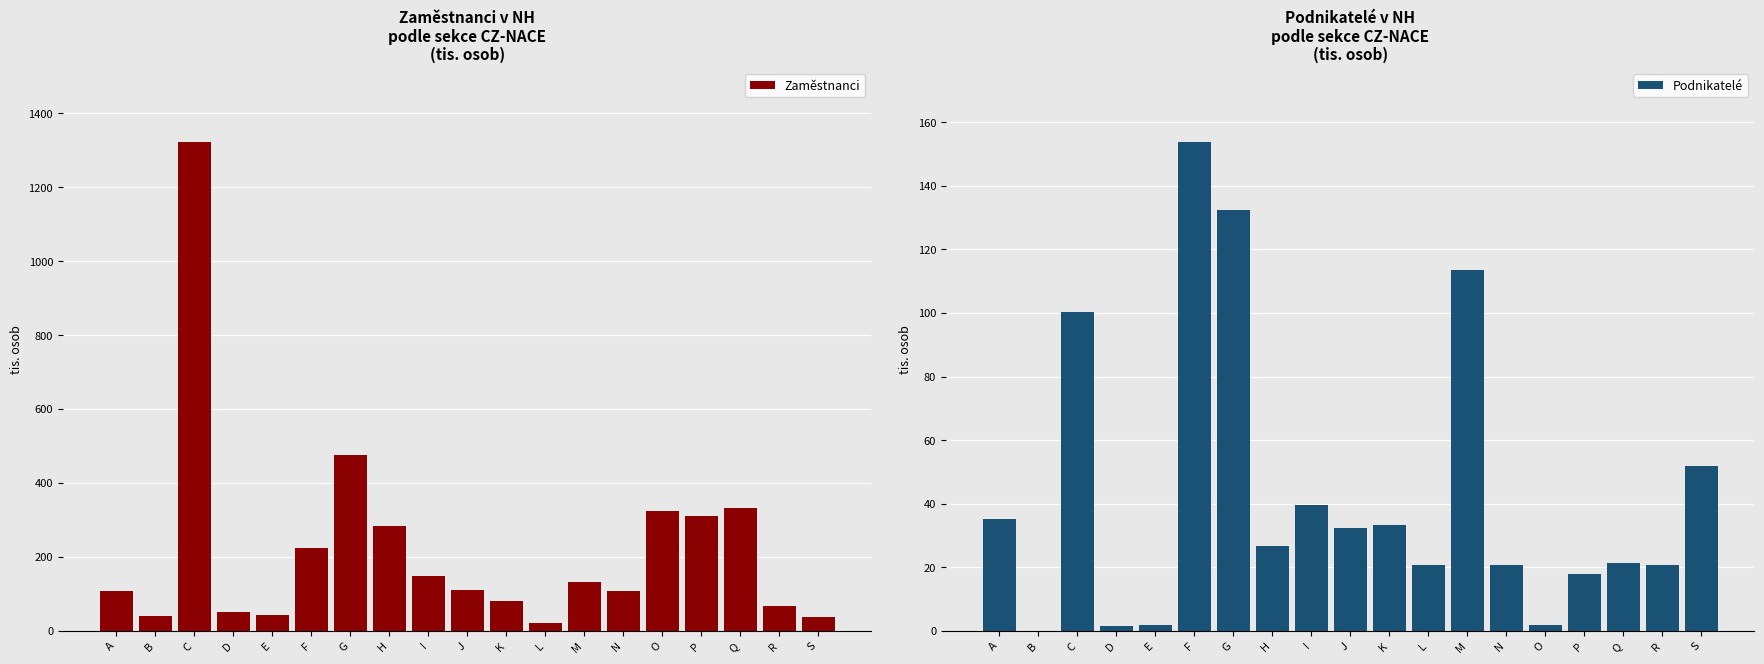

Reading left to right, extract all data points from this chart.

Zaměstnanci: A=106.8	B=41.0	C=1323.5	D=51.2	E=44.1	F=225.2	G=475.9	H=282.6	I=148.1	J=110.7	K=80.6	L=20.8	M=132.7	N=108.7	O=325.1	P=310.8	Q=333.6	R=65.9	S=36.7
Podnikatelé: A=35.1	B=0.0	C=100.3	D=1.6	E=1.9	F=153.9	G=132.4	H=26.8	I=39.5	J=32.3	K=33.2	L=20.6	M=113.7	N=20.7	O=1.9	P=17.7	Q=21.5	R=20.8	S=51.9